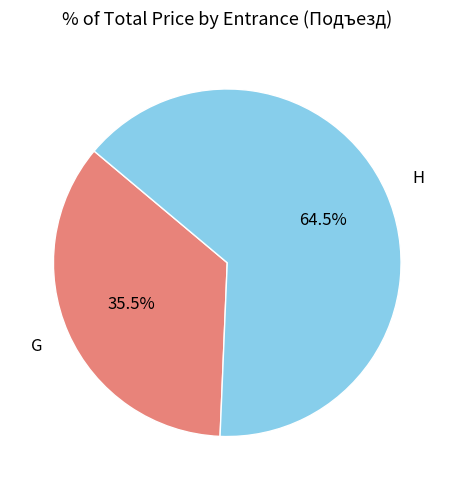

Is there a majority slice in this chart?

Yes